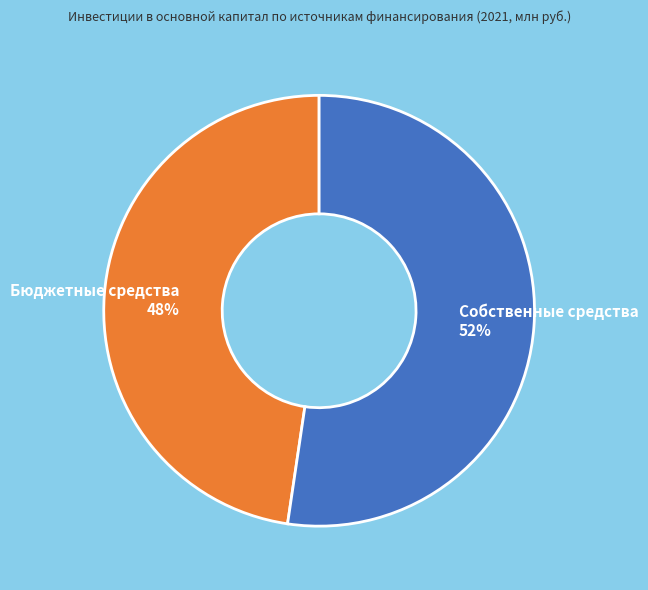

True or false: Собственные средства accounts for 38% of the total.

False